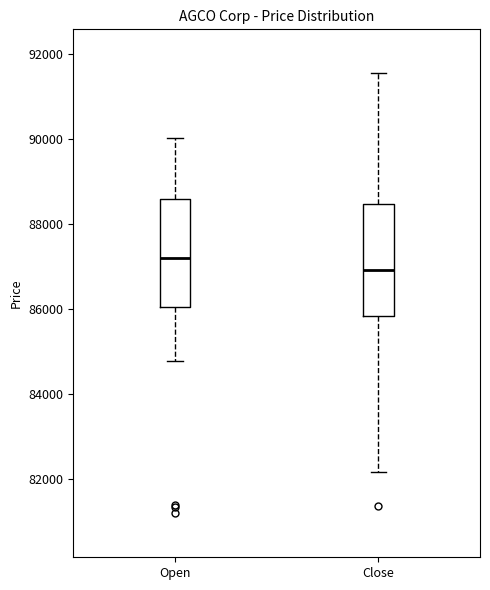

Reading left to right, transcribe this box plot: for each box, give where its median line is, the range the box spans, and where its two whiskers end, as read against the y-axis. The values are not printed on the chart, so give them approximately, as read against the axis.

Open: median 87200, box 86000 to 88600, whiskers 84800 to 90000
Close: median 87000, box 85800 to 88400, whiskers 82200 to 91600